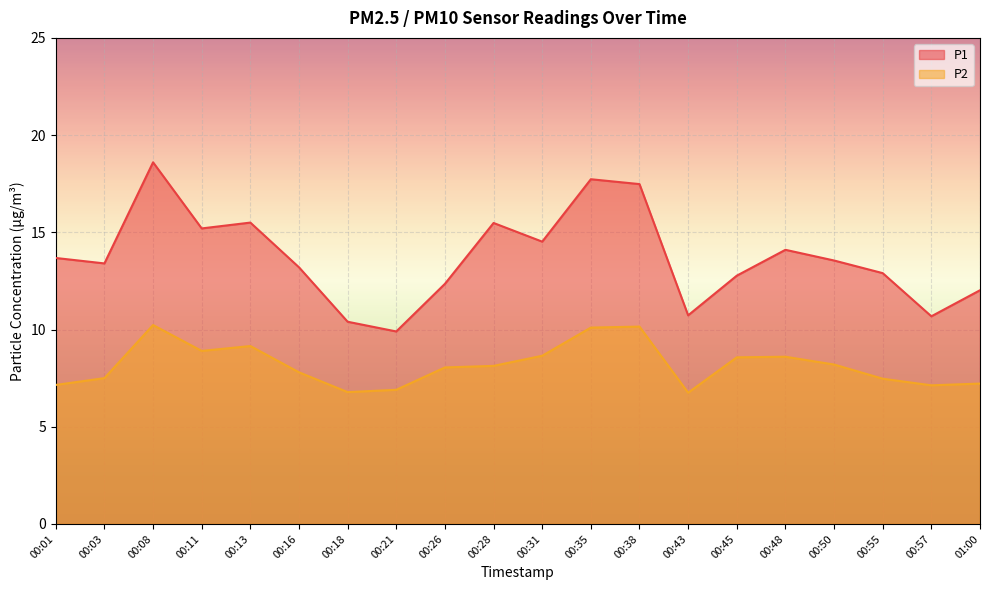

How many interior local valleys does the P2 series have?

4